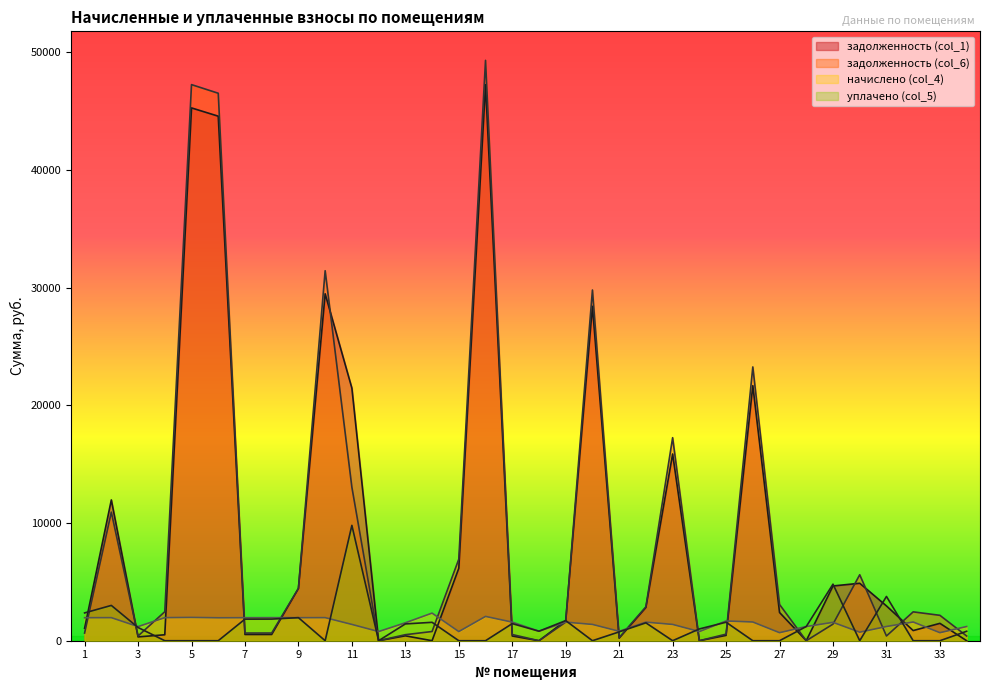

How many categories are shown in the chart?

34